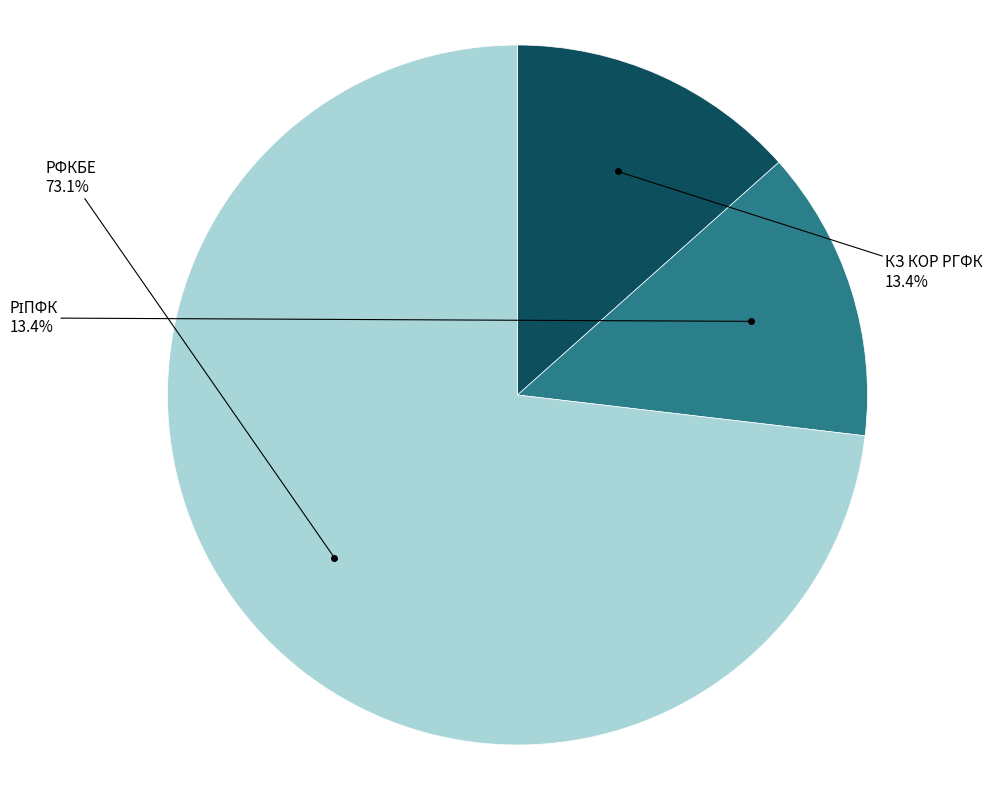

Is there a majority slice in this chart?

Yes